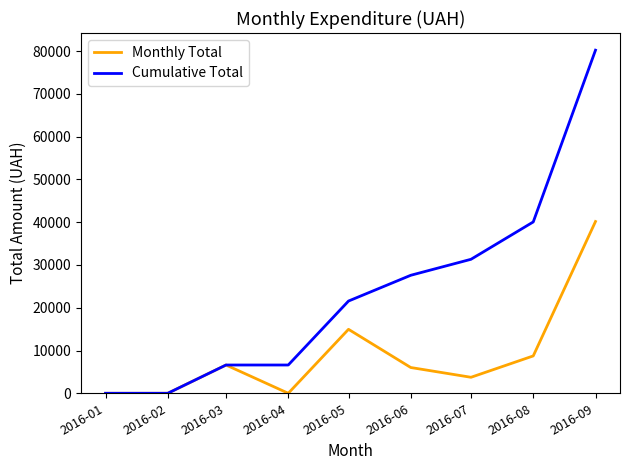

What is the maximum value shown in the chart?

80230.9